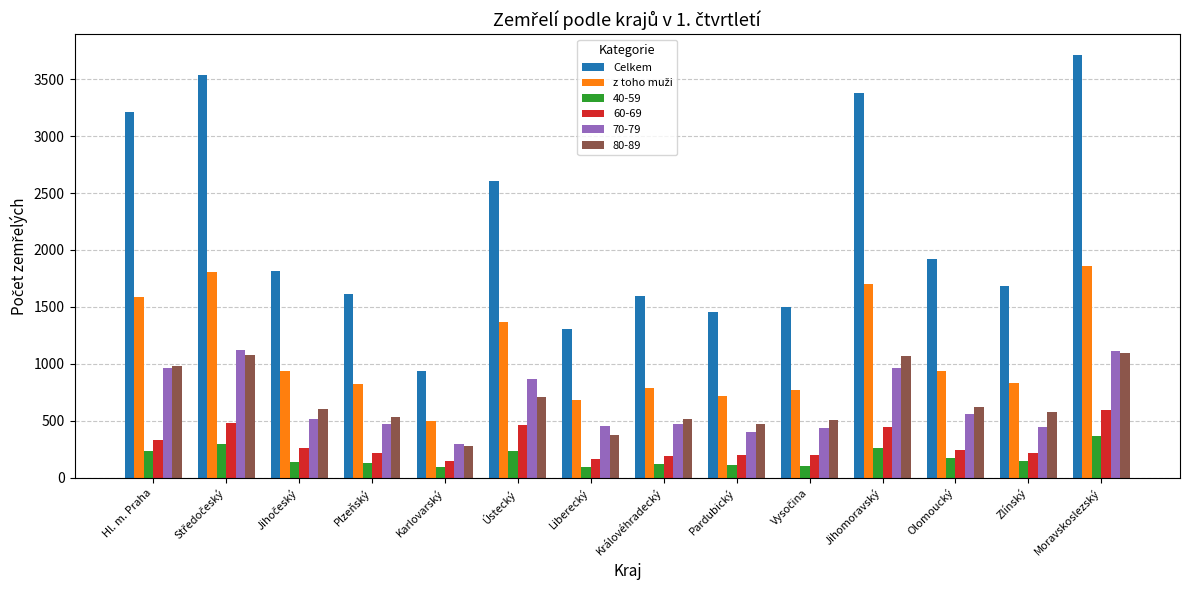

At which category does the chart reach its peak across all series?

Moravskoslezský